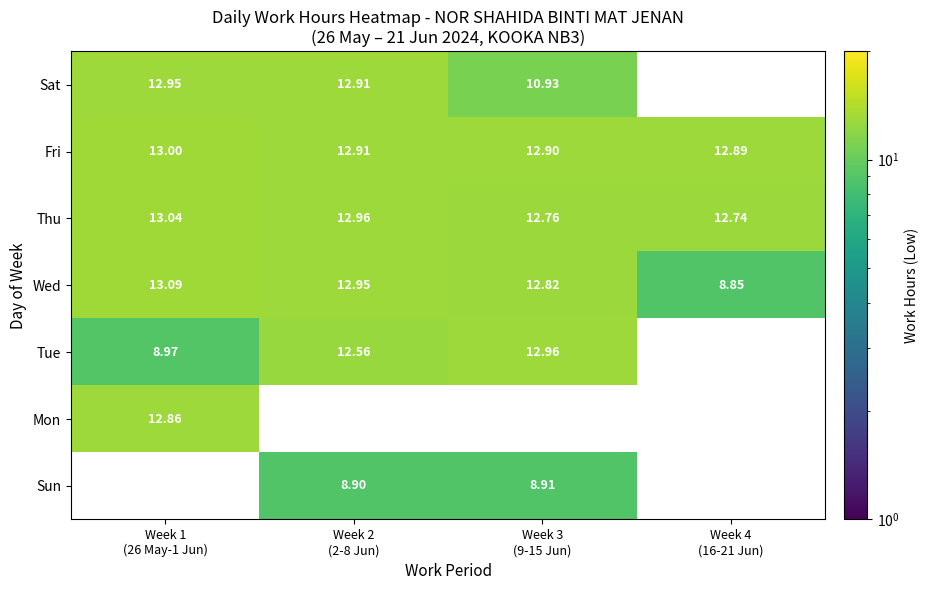

How many values in Sun are above zero?

2